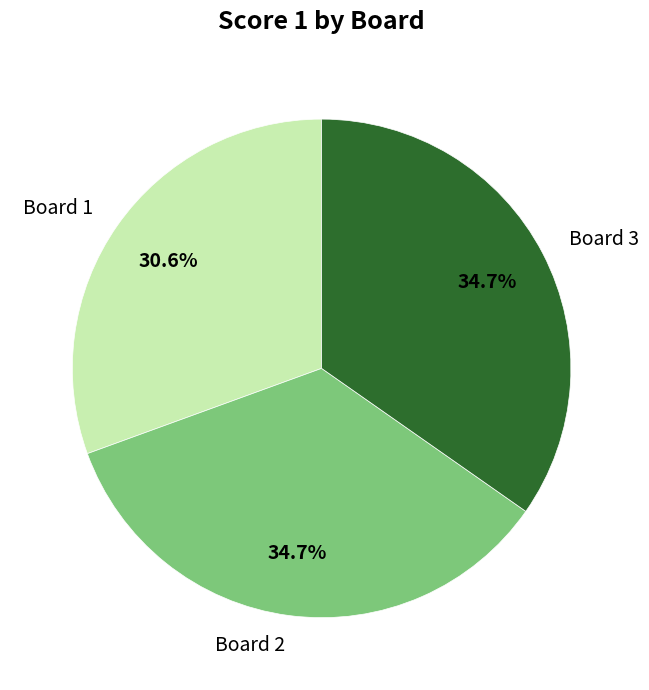

How many slices are in this pie chart?

3